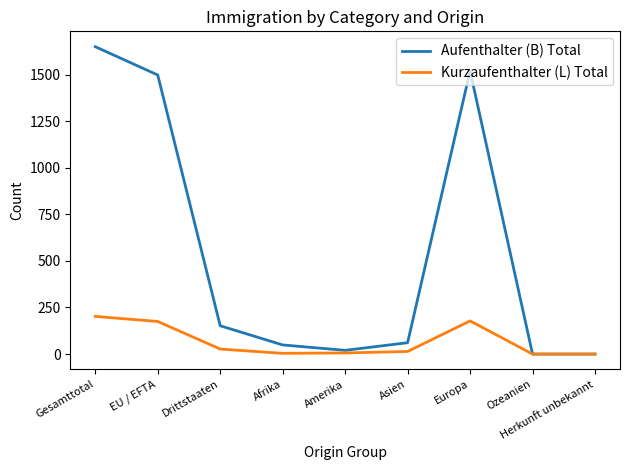

What position from the left is Asien?

6